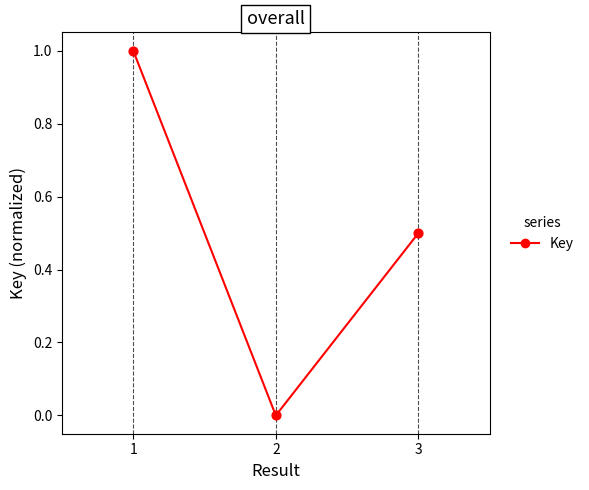

What is the change in value from 1 to 2?

-1.0